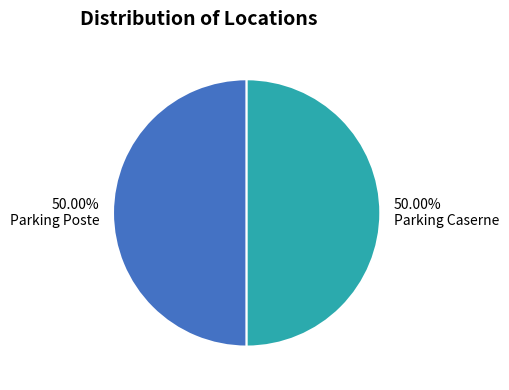

How much of the chart is everything except Parking Poste?

50.0%